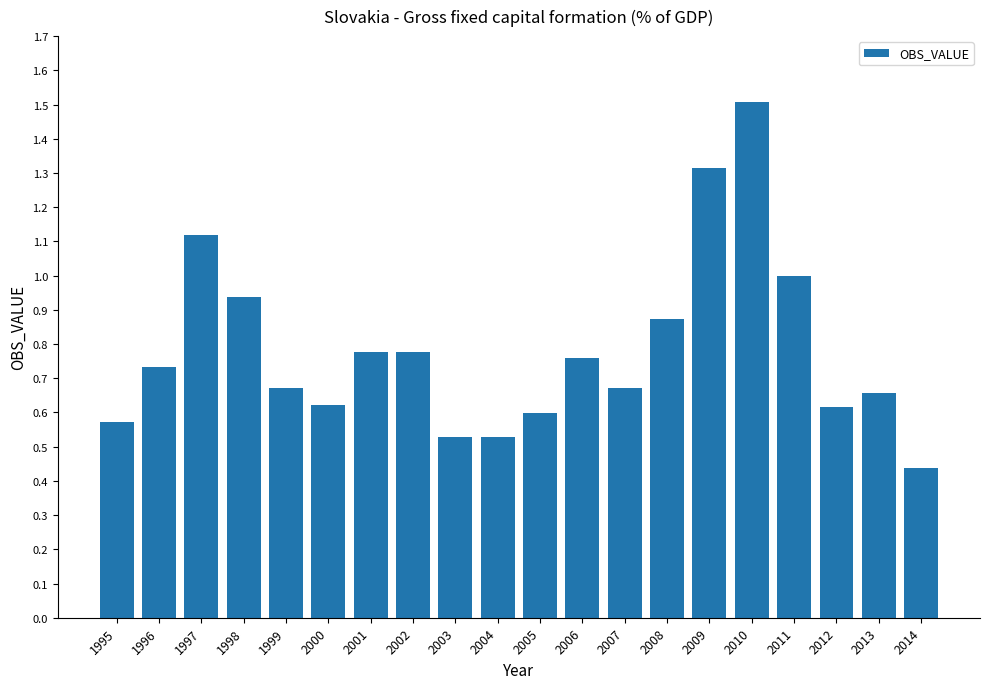

What is the sum of all values?

15.7